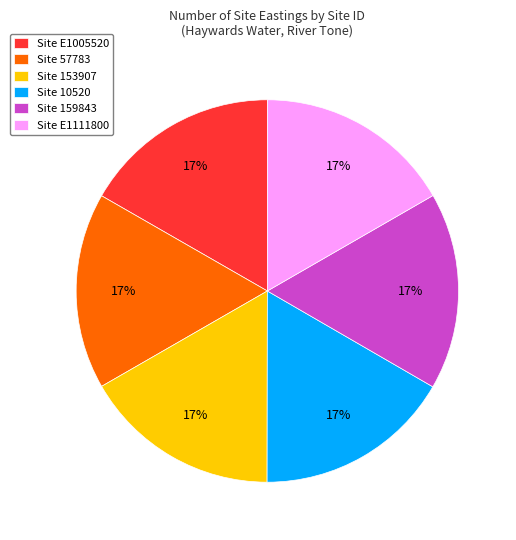

To the nearest percent, what portion does Site E1111800 represent?

17%